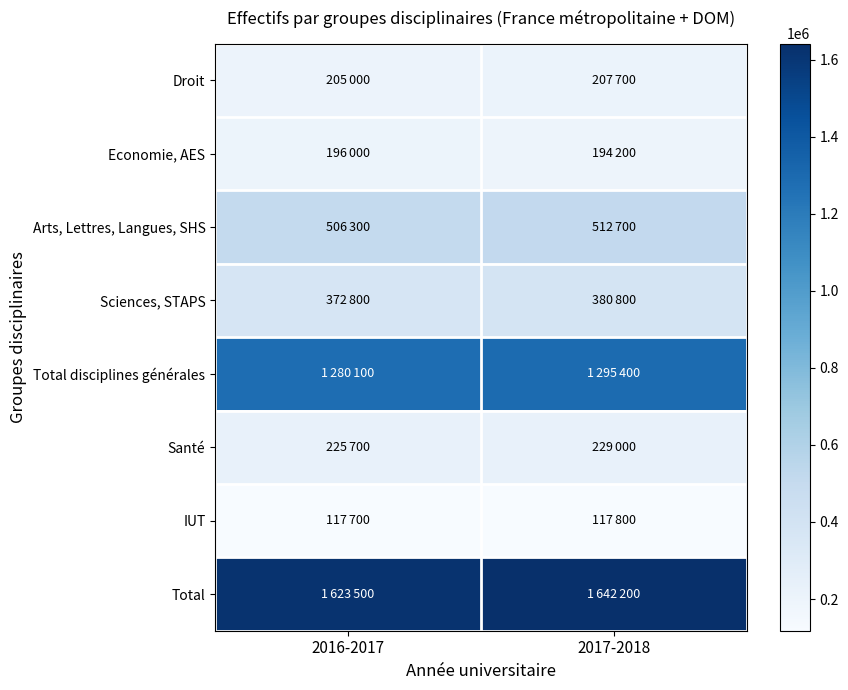

List the series in order of their peak value, highest first.

Total, Total disciplines générales, Arts, Lettres, Langues, SHS, Sciences, STAPS, Santé, Droit, Economie, AES, IUT